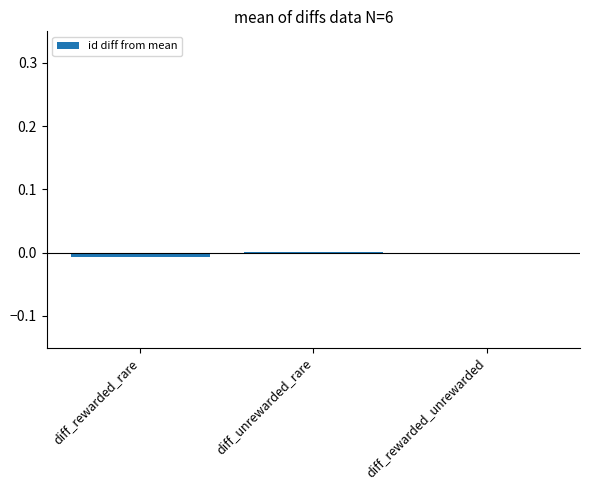

True or false: the data shows -0.0 at diff_rewarded_rare.

True